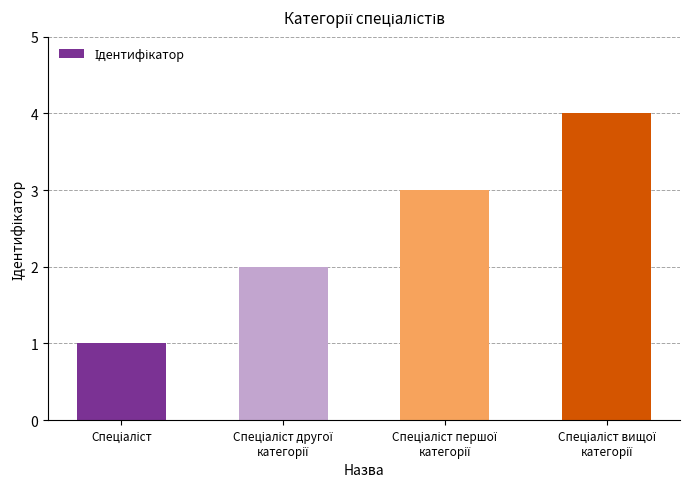

What is the greatest value displayed?

4